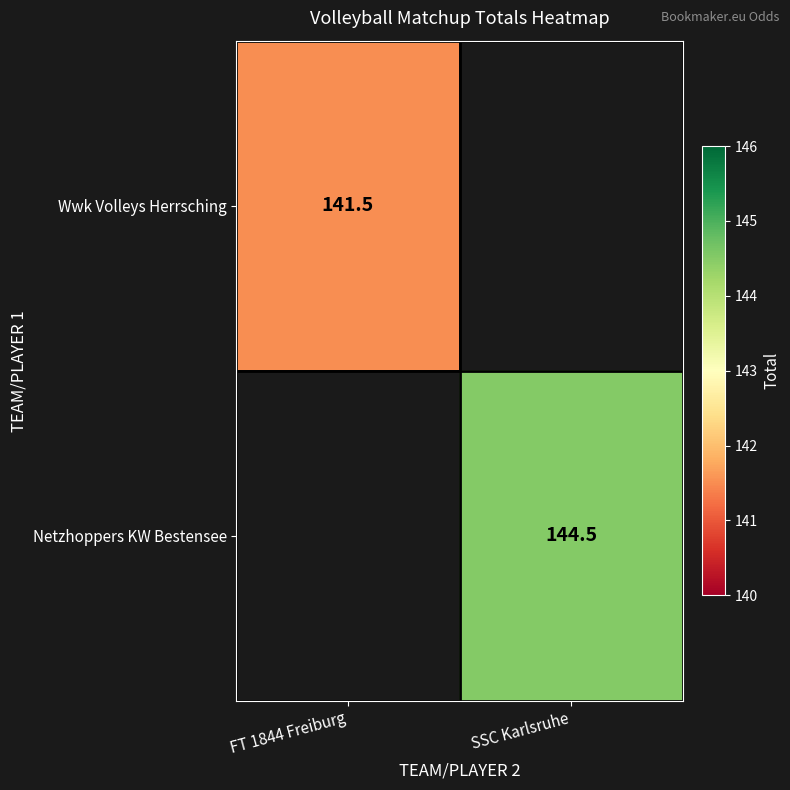

The Netzhoppers KW Bestensee series shows 94.4 at SSC Karlsruhe. True or false?

False